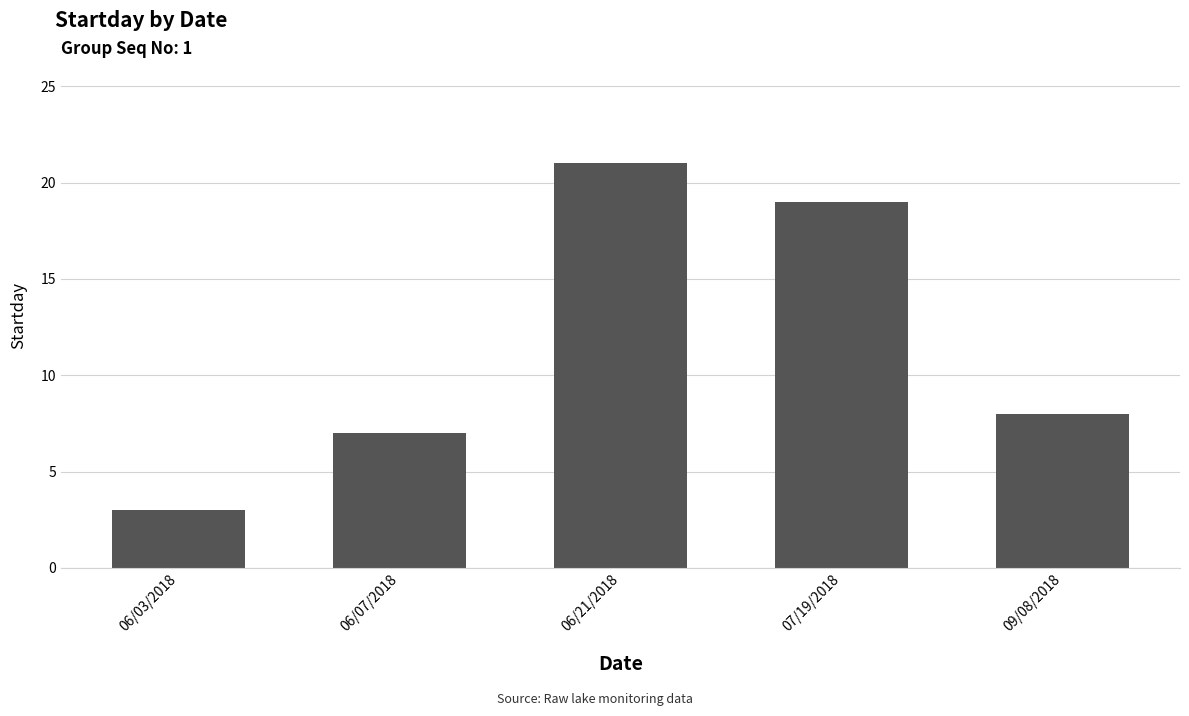

What is the average value?

12